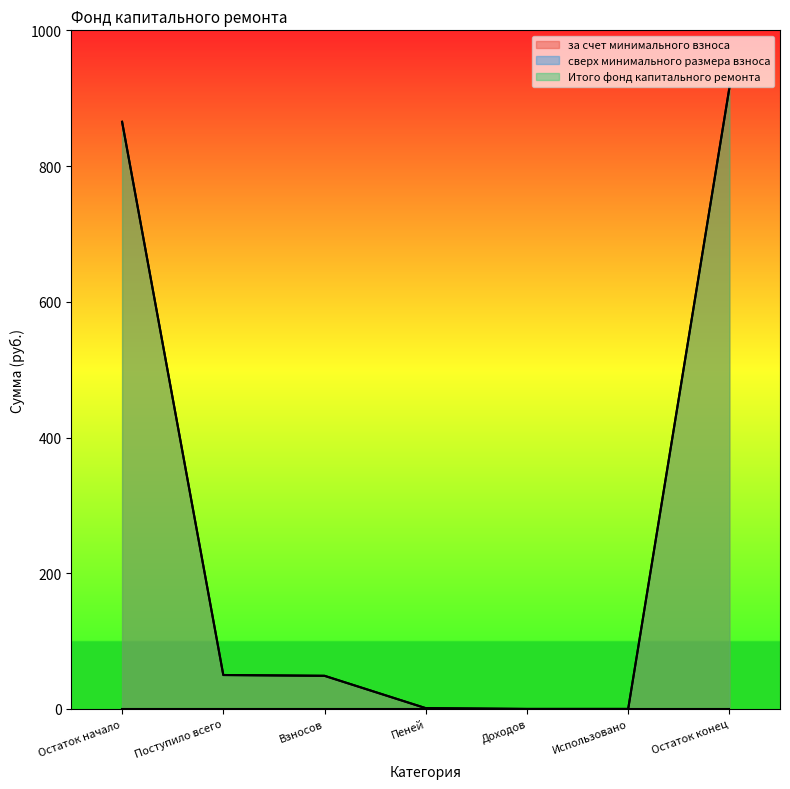

Reading left to right, what are all the values shown in this chart?

за счет минимального взноса: 865.2	50.0	48.8	1.2	0.0	0.0	915.2
Итого фонд капитального ремонта: 865.2	50.0	48.8	1.2	0.0	0.0	915.2